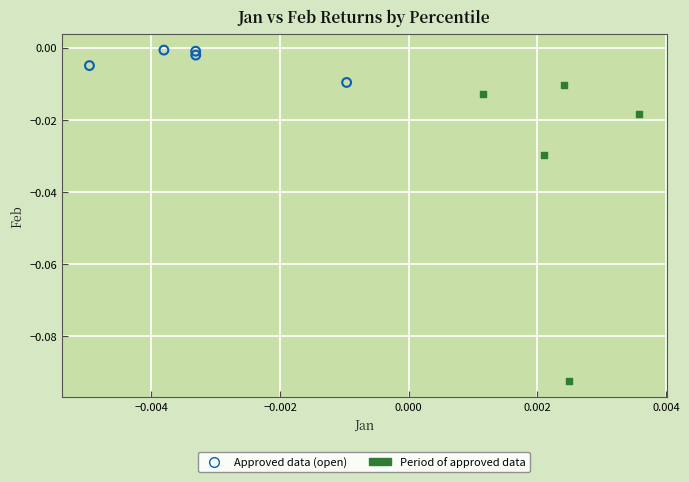

Which series has the widest spread of Y values?

Period of approved data